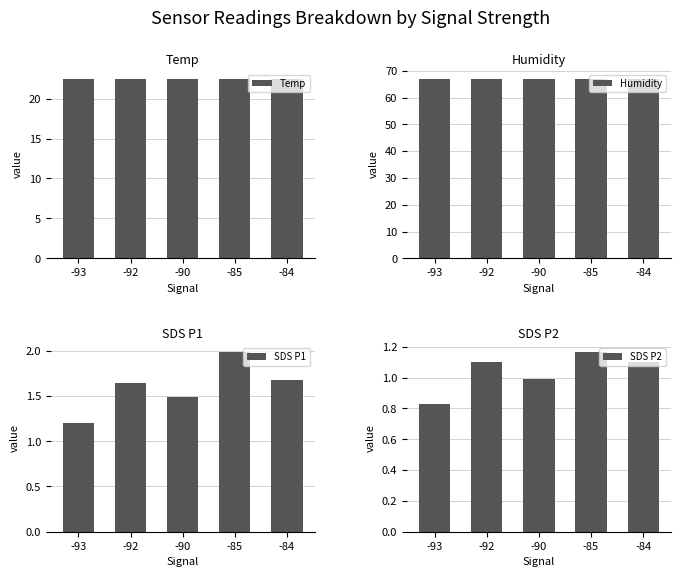

What is the minimum value for Humidity?

67.0